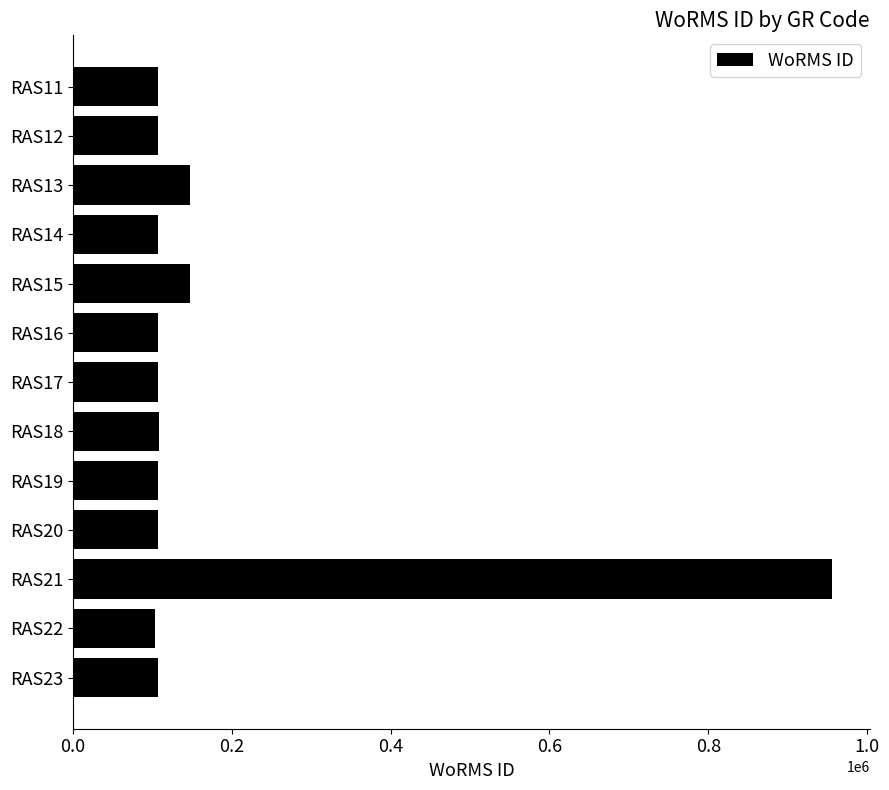

At which label is the value closest to 529468?

RAS15